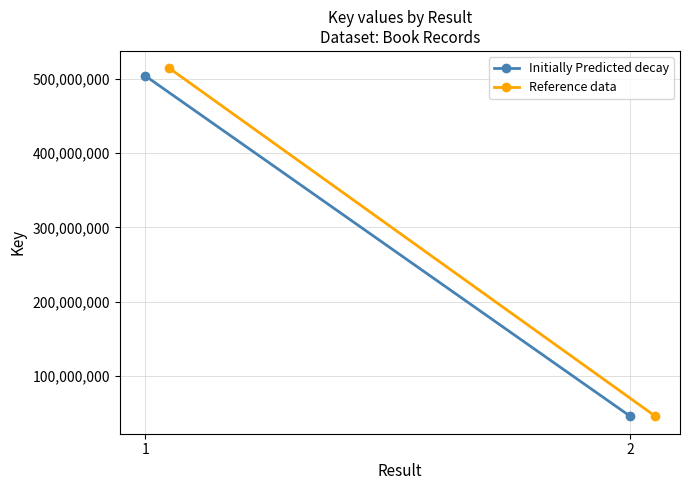

What is the total value across all series at 1?

1018848476.7